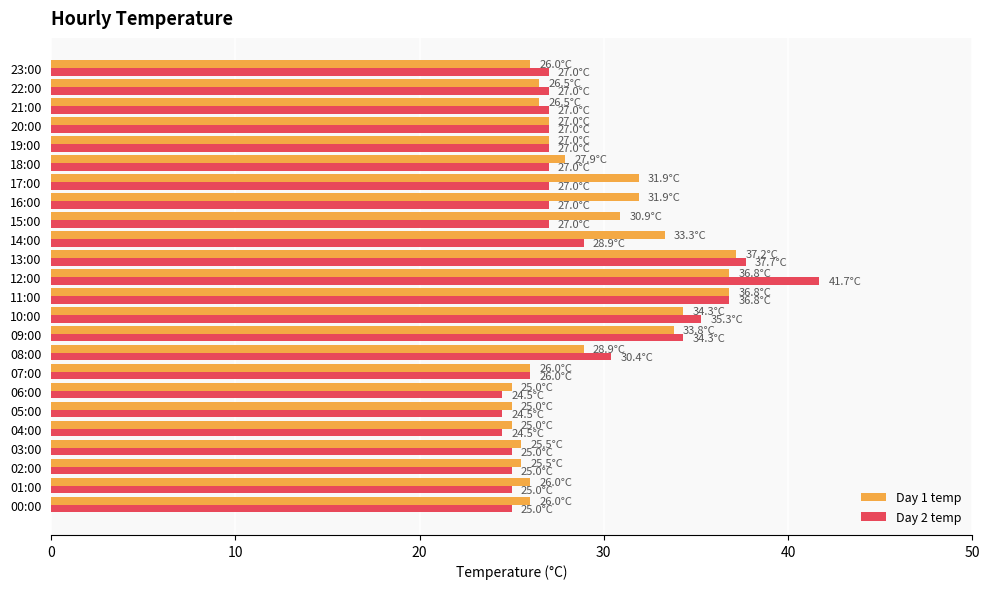

Which series has the largest range (max minus min)?

Day 2 temp